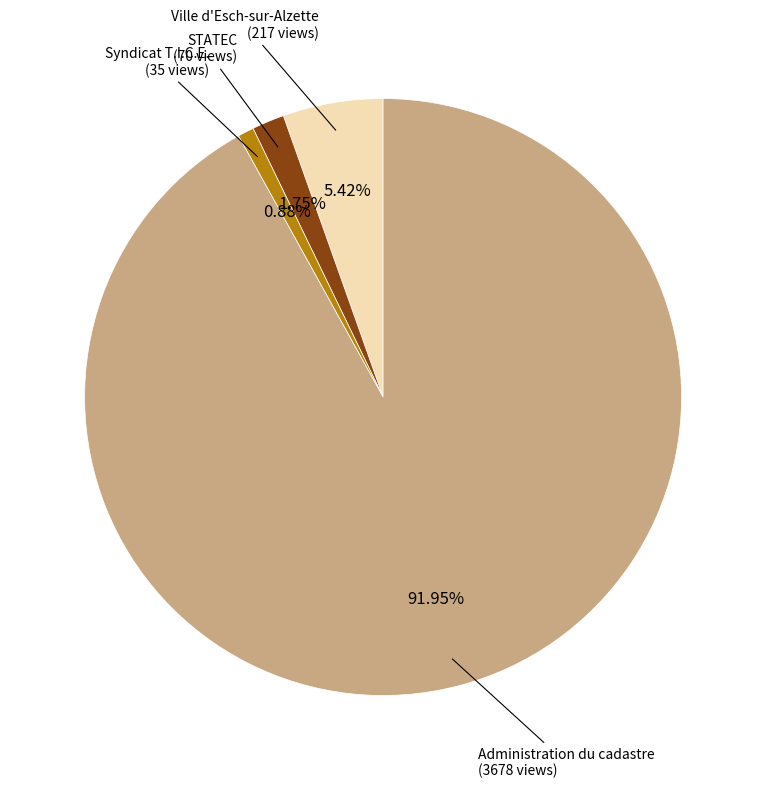

Is there any slice that represents more than half of the pie?

Yes